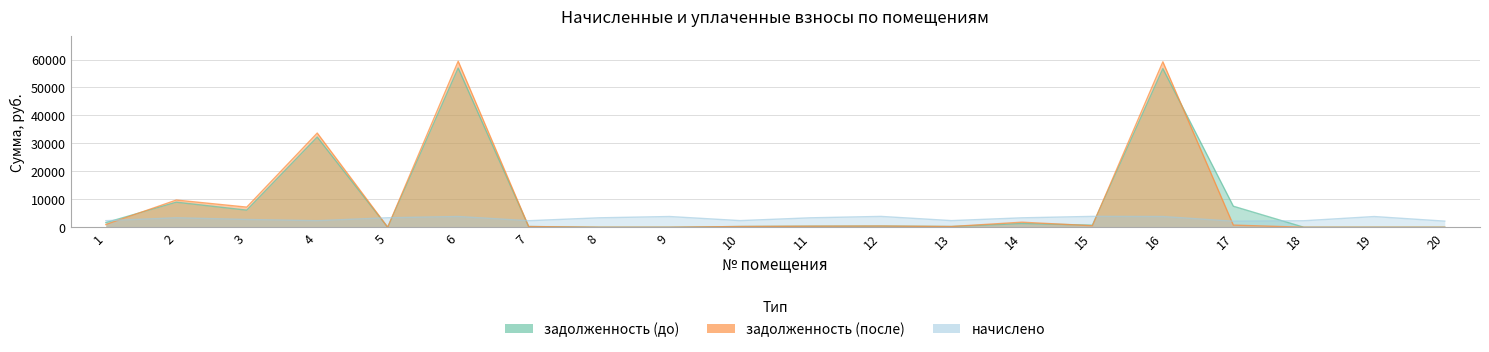

What is the difference between the maximum and second lowest values in the задолженность (до) series?

56945.5